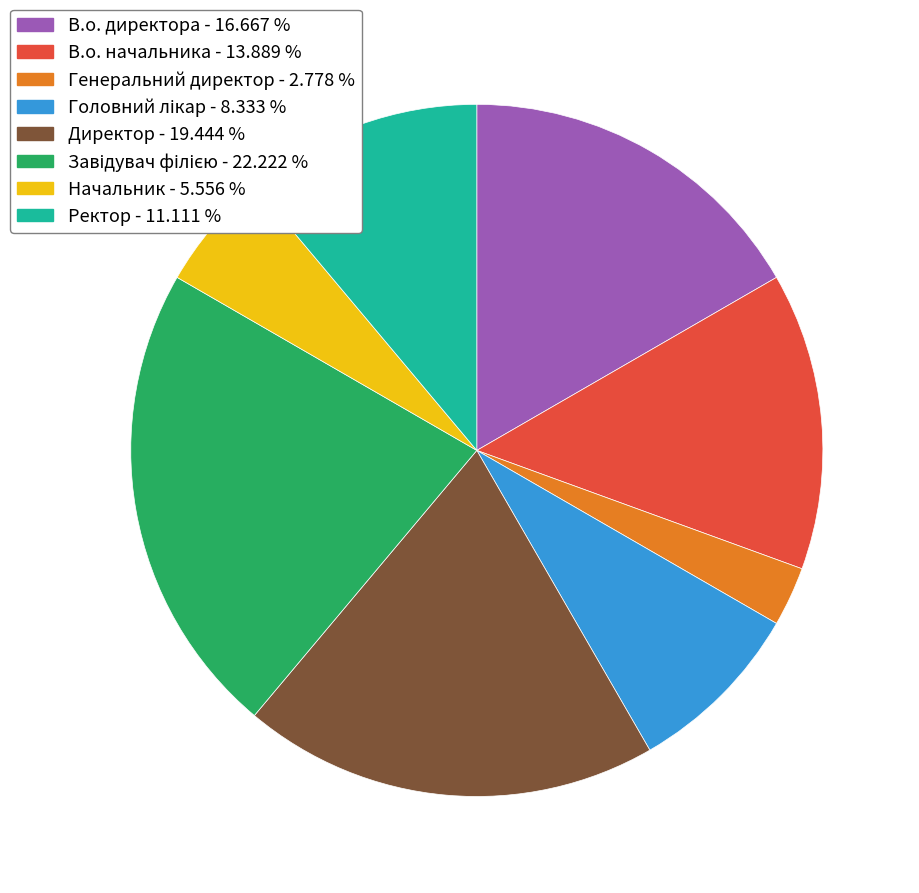

Which slice is the smallest?

Генеральний директор